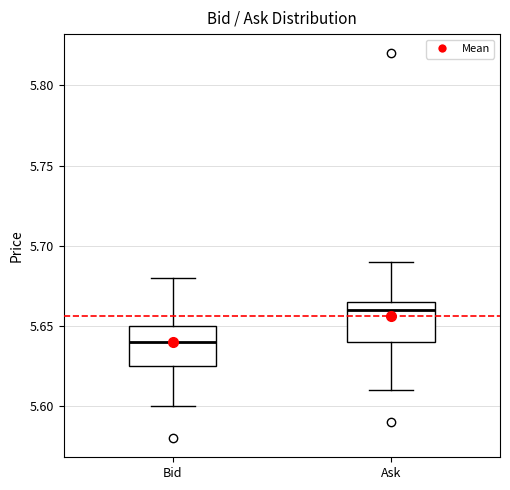

Reading left to right, read every box against the y-axis: the position of its median line, the range the box covers, and the ends of its whiskers. The values are not printed on the chart, so give them approximately, as read against the axis.

Bid: median 5.640, box 5.625 to 5.650, whiskers 5.600 to 5.680
Ask: median 5.660, box 5.640 to 5.665, whiskers 5.610 to 5.690